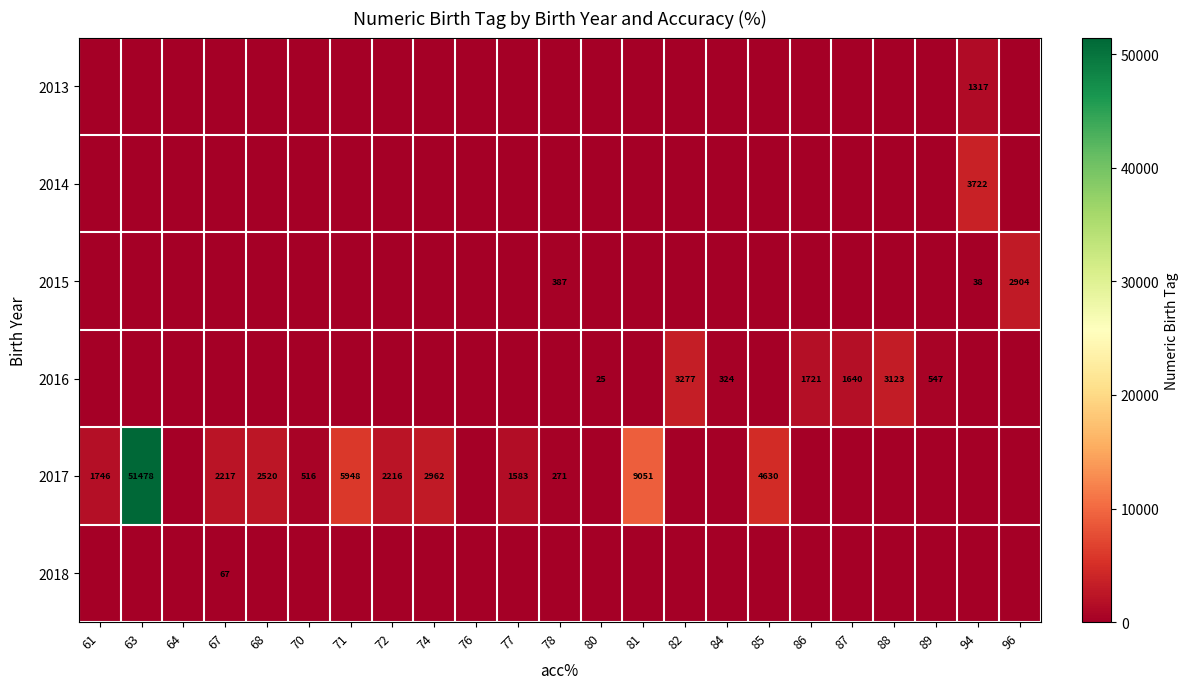

How many categories are shown in the chart?

23